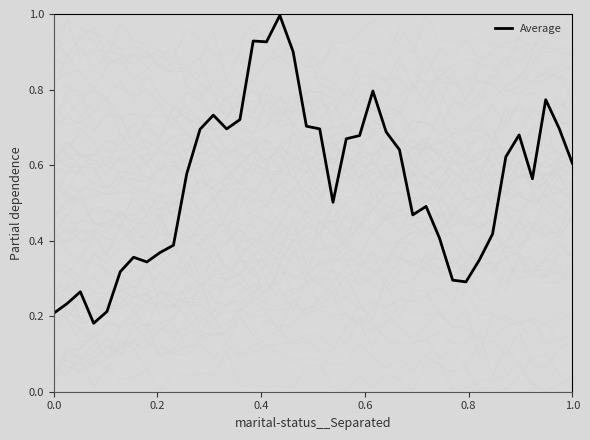

The Average series shows 0.1 at 0.0. True or false?

False